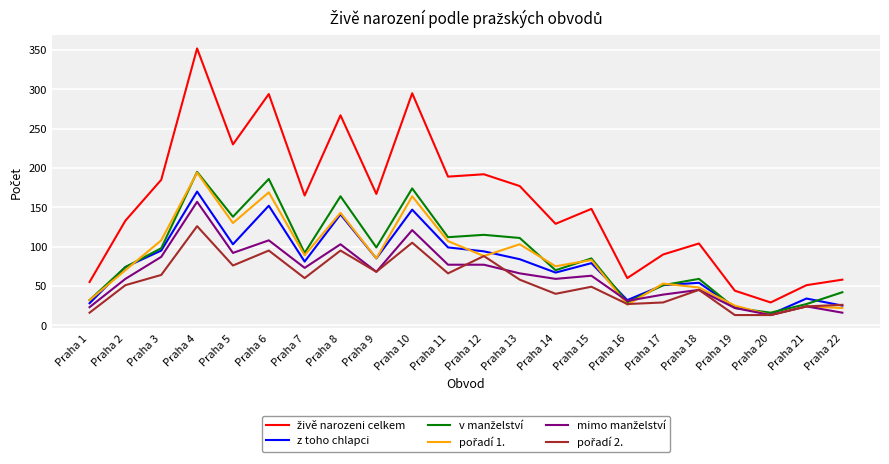

The value of z toho chlapci at Praha 18 is 54. True or false?

True